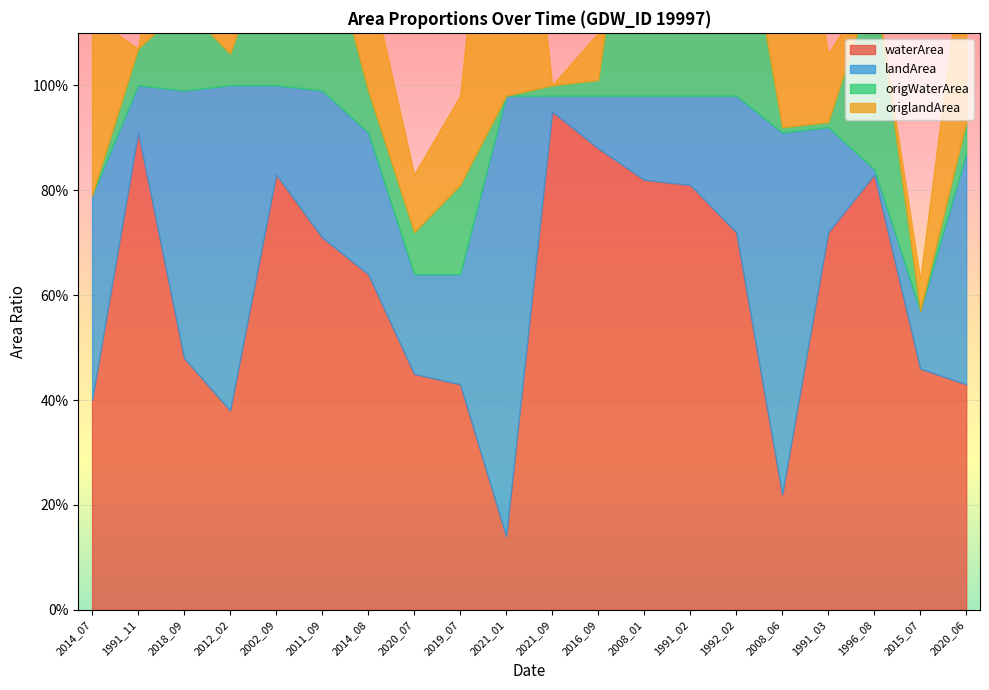

In waterArea, how many points are lower than both neighbors (excluding endpoints)?

3